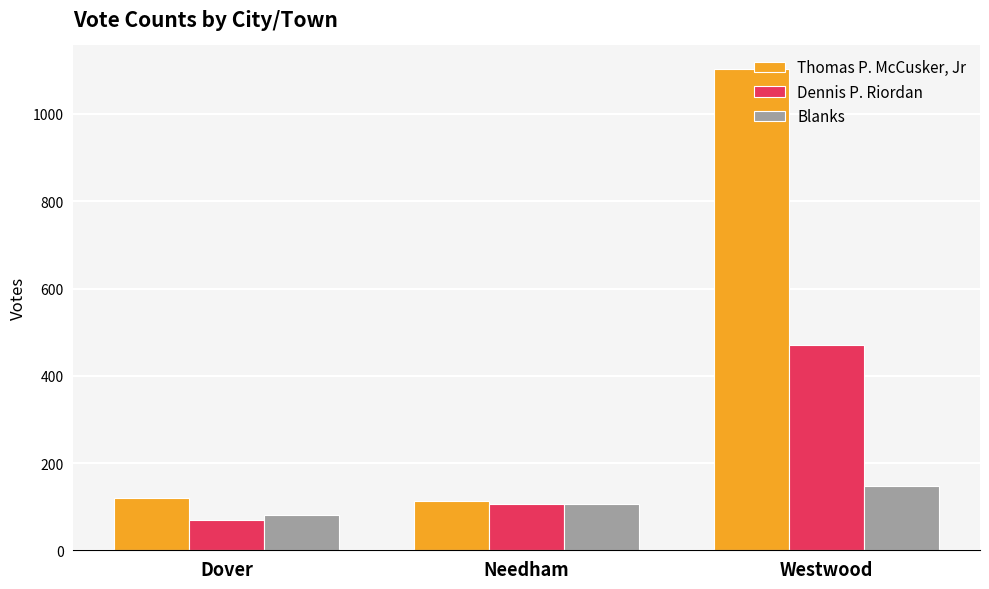

What is the value of the Thomas P. McCusker, Jr bar at the 3rd from the left?

1102